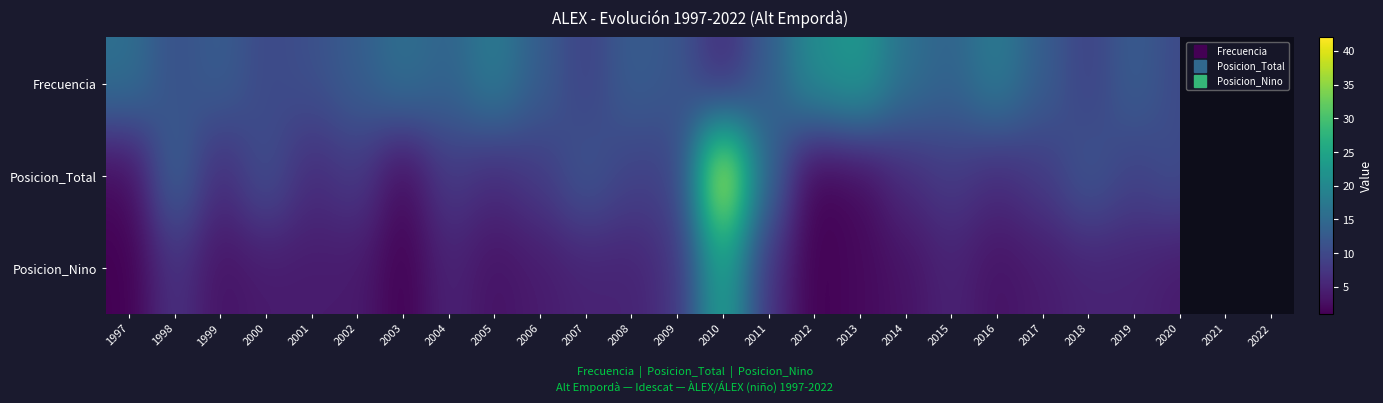

Between 2006 and 1999, which is larger?

2006